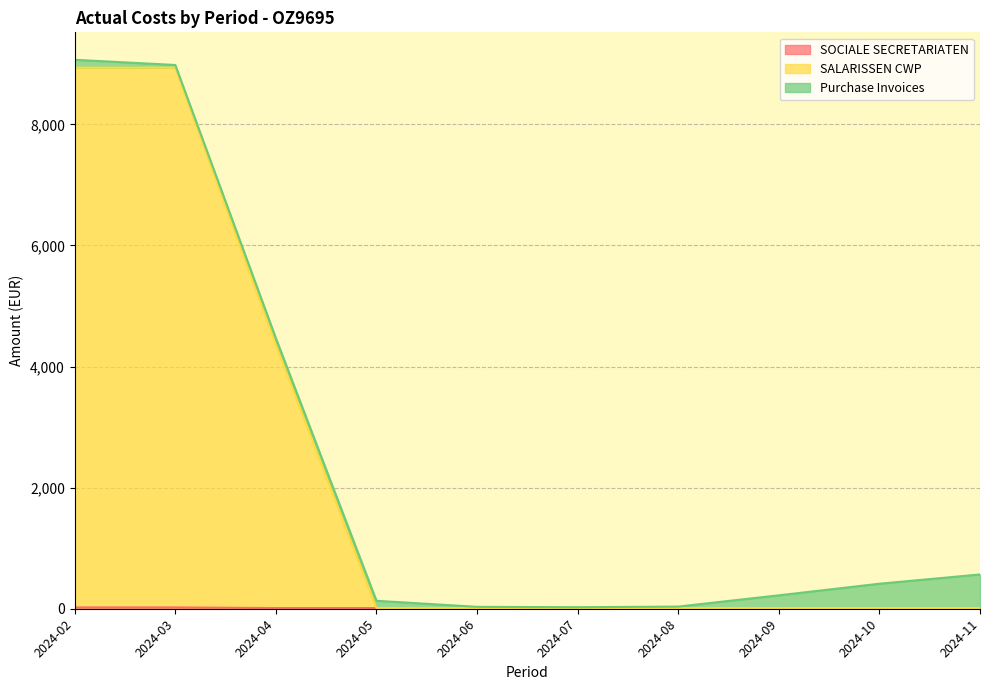

How many series are shown in this chart?

3